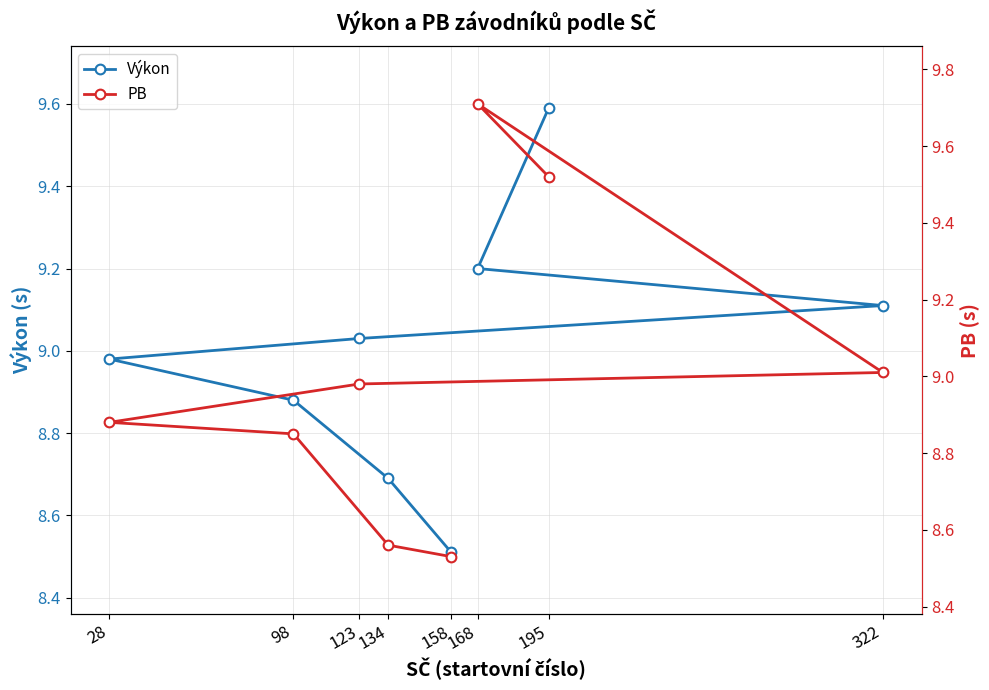

What is the approximate value of Výkon at 158?

8.5